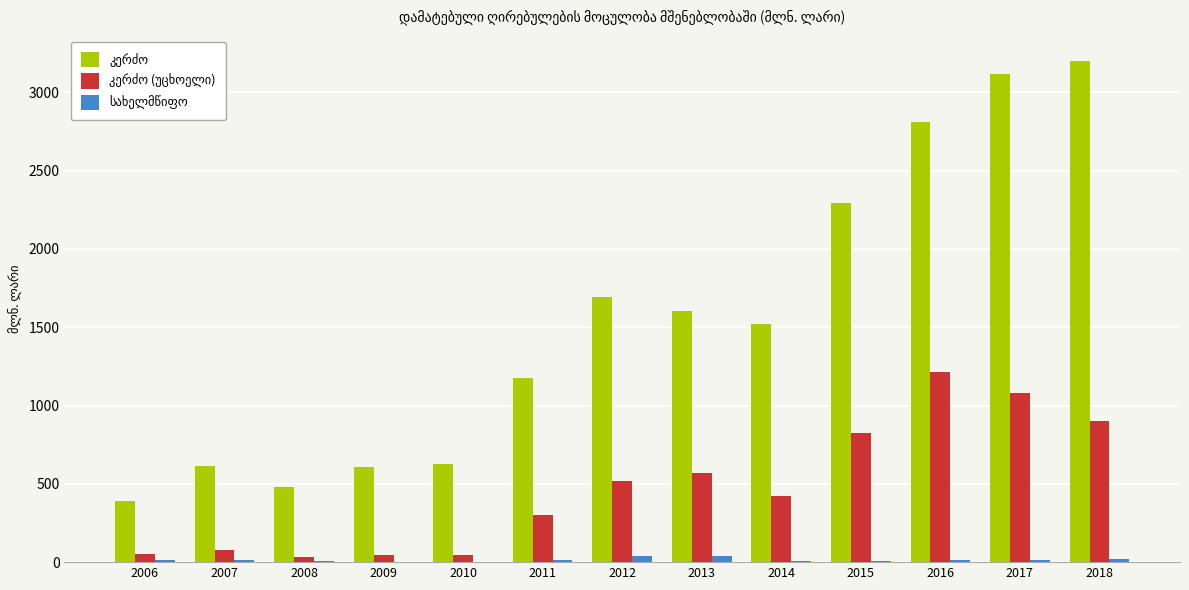

Which category has the highest value across all series?

2018